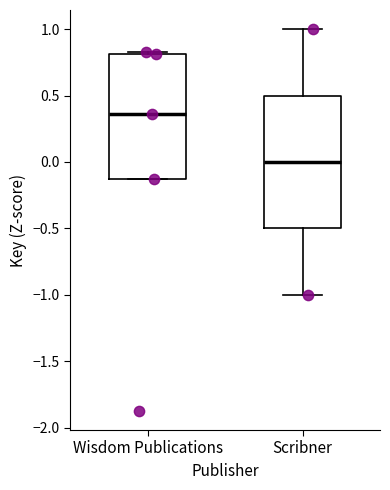

Where does the median line of the box for Wisdom Publications sit on the y-axis? The values are not printed on the chart, so give them approximately, as read against the axis.

0.35